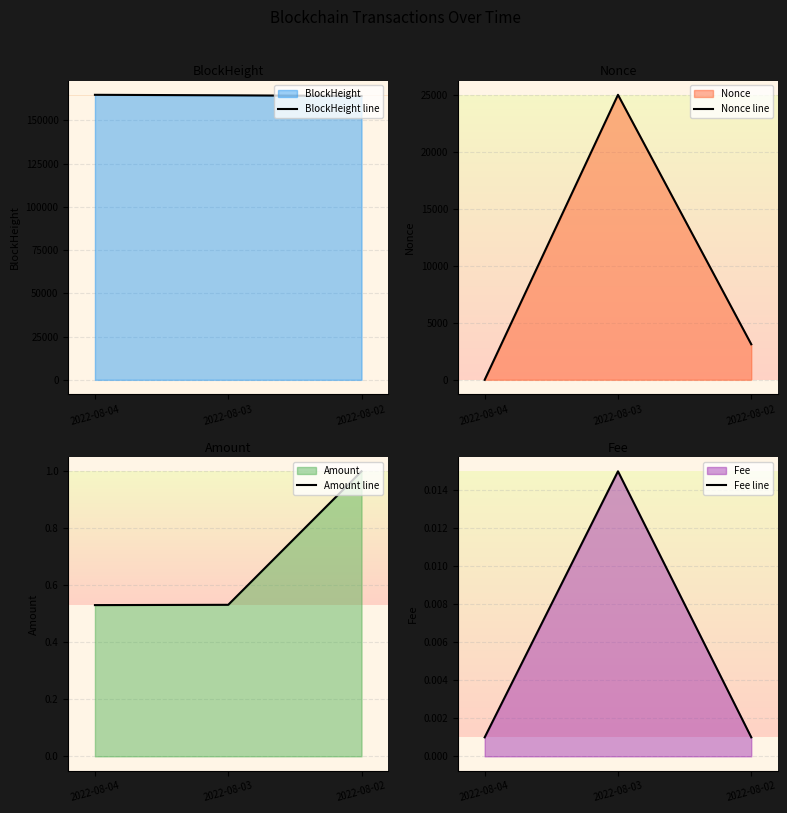

Reading left to right, list all the values displayed in this chart.

BlockHeight line: 2022-08-04=164759.0	2022-08-03=164472.0	2022-08-02=164069.0
Nonce line: 2022-08-04=0.0	2022-08-03=25047.0	2022-08-02=3124.0
Amount line: 2022-08-04=0.5	2022-08-03=0.5	2022-08-02=1.0
Fee line: 2022-08-04=0.0	2022-08-03=0.0	2022-08-02=0.0